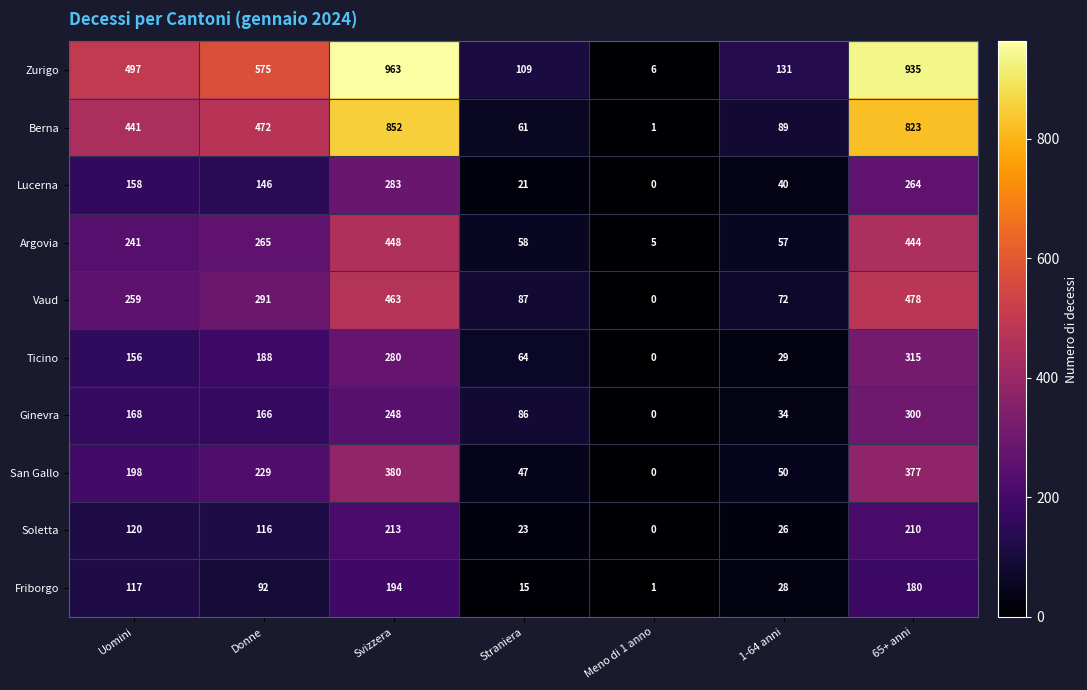

Which series has the largest range (max minus min)?

Zurigo